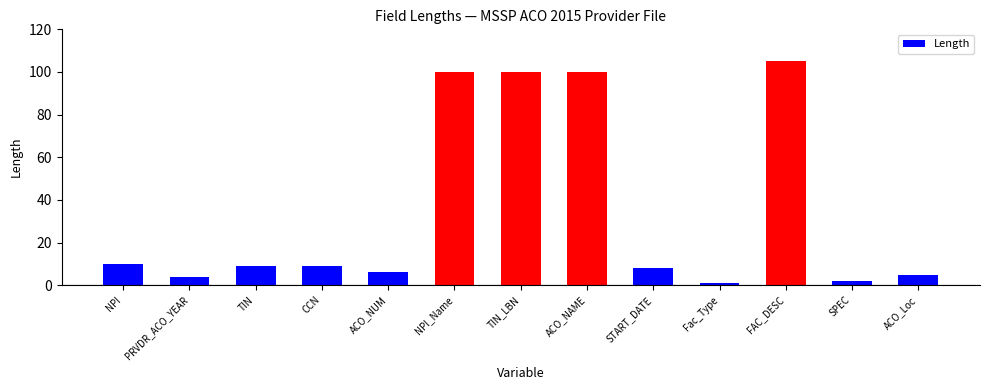

What is the difference between the values at FAC_DESC and TIN?

96